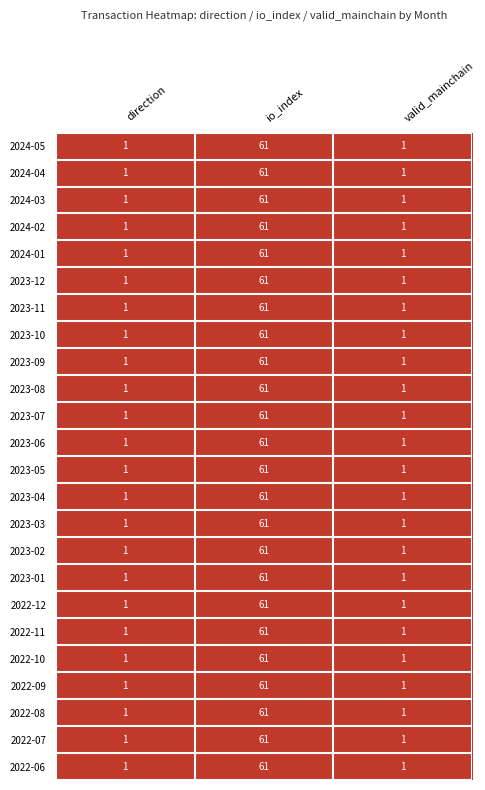

What is the difference between the maximum and second lowest values in the 2024-02 series?

60